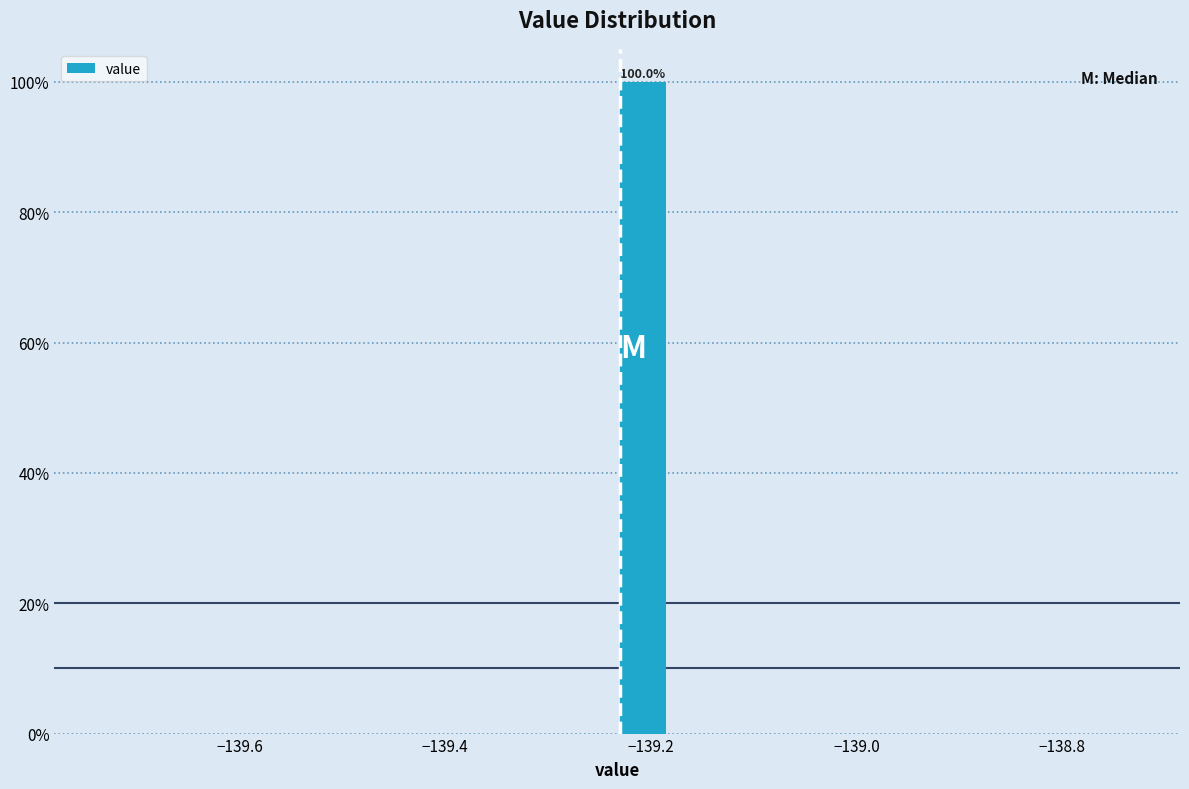

Around what value on the x-axis is the tallest bar? Give the approximate position of its centre, as read against the axis.

-139.20